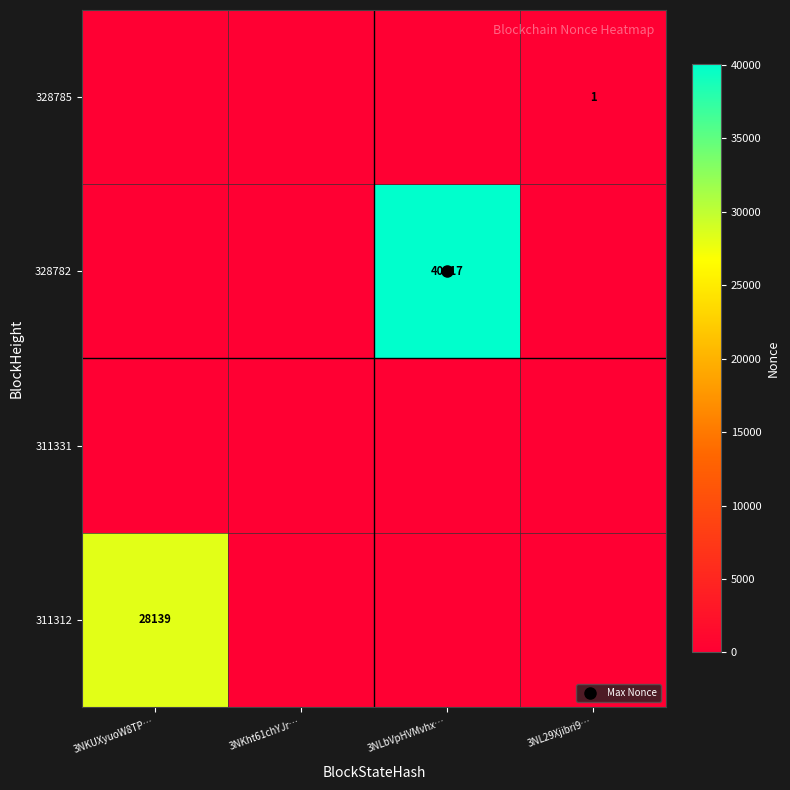

The value of 311331 at 3NKht61chYJr… is 0. True or false?

True